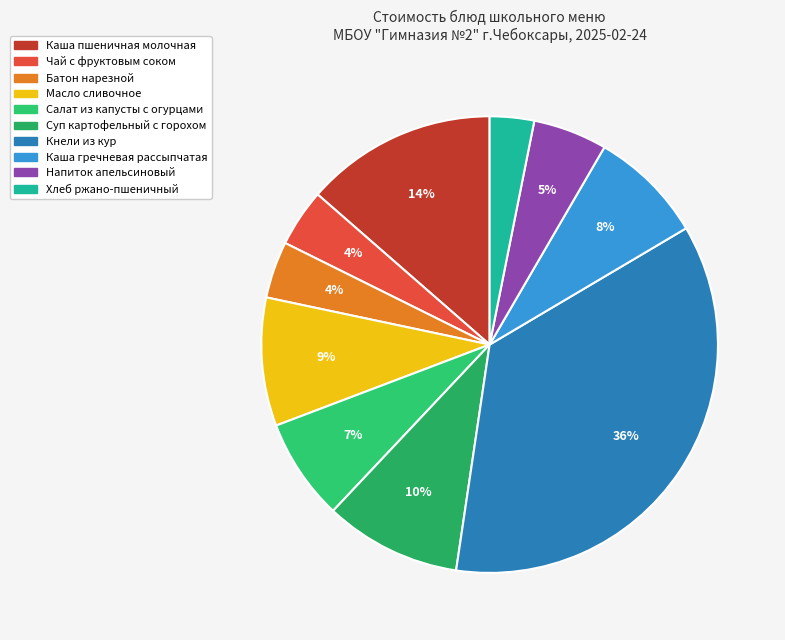

How many segments does this pie chart have?

10